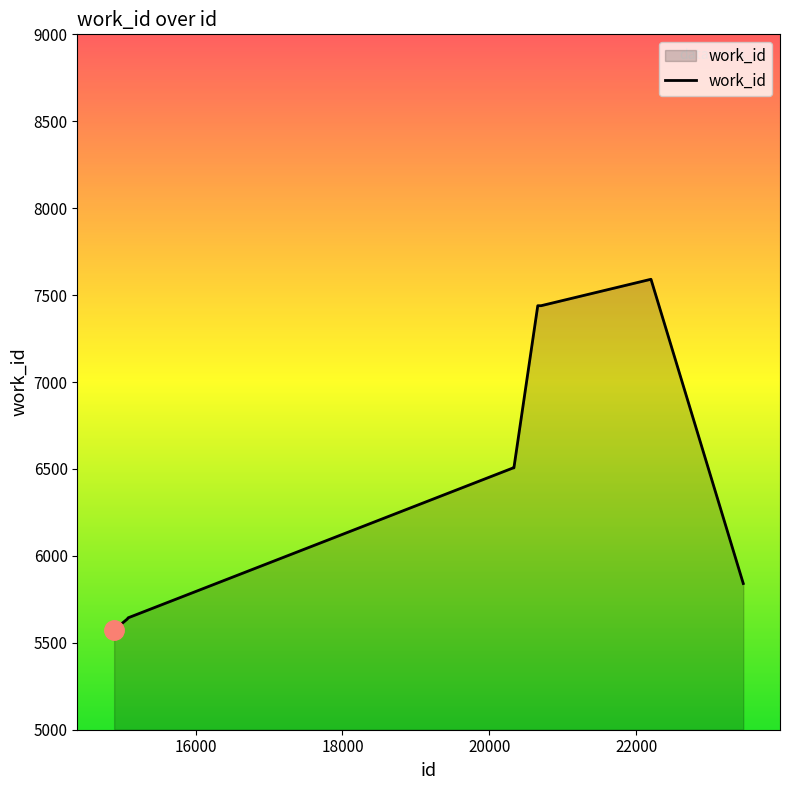

What is the minimum value shown in the chart?

5574